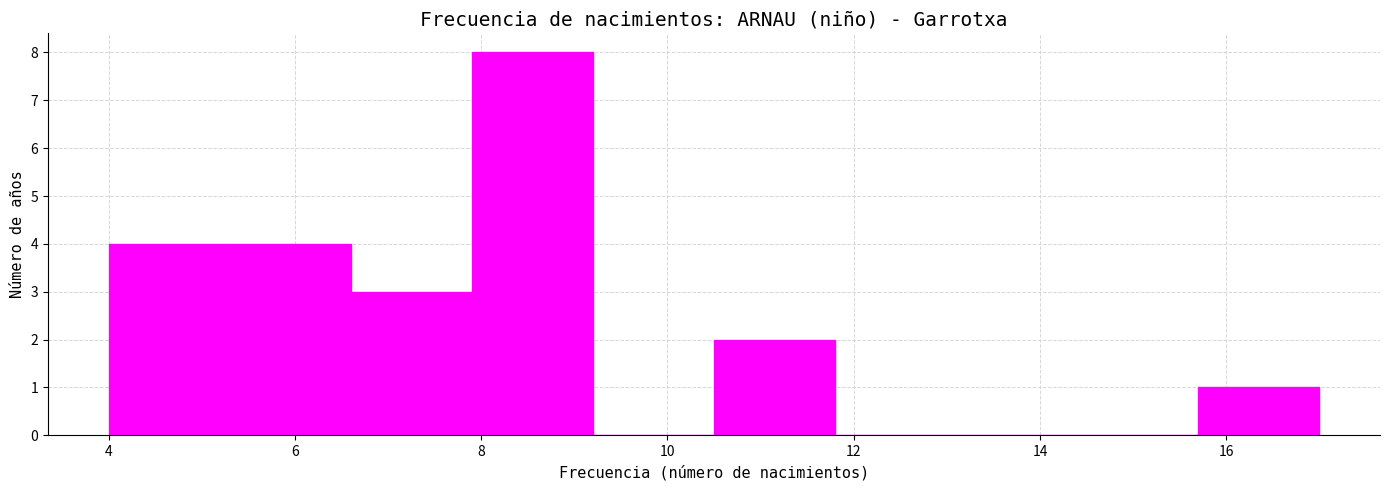

Reading left to right, transcribe this chart: for each bar, give the range it covers on the x-axis and its height. Neither the bar edges nor the heights are printed on the chart, so give them approximately, as read against the axes.

4.0 to 5.3: 4
5.3 to 6.6: 4
6.6 to 7.9: 3
7.9 to 9.2: 8
9.2 to 10.5: 0
10.5 to 11.8: 2
11.8 to 13.1: 0
13.1 to 14.4: 0
14.4 to 15.7: 0
15.7 to 17.0: 1